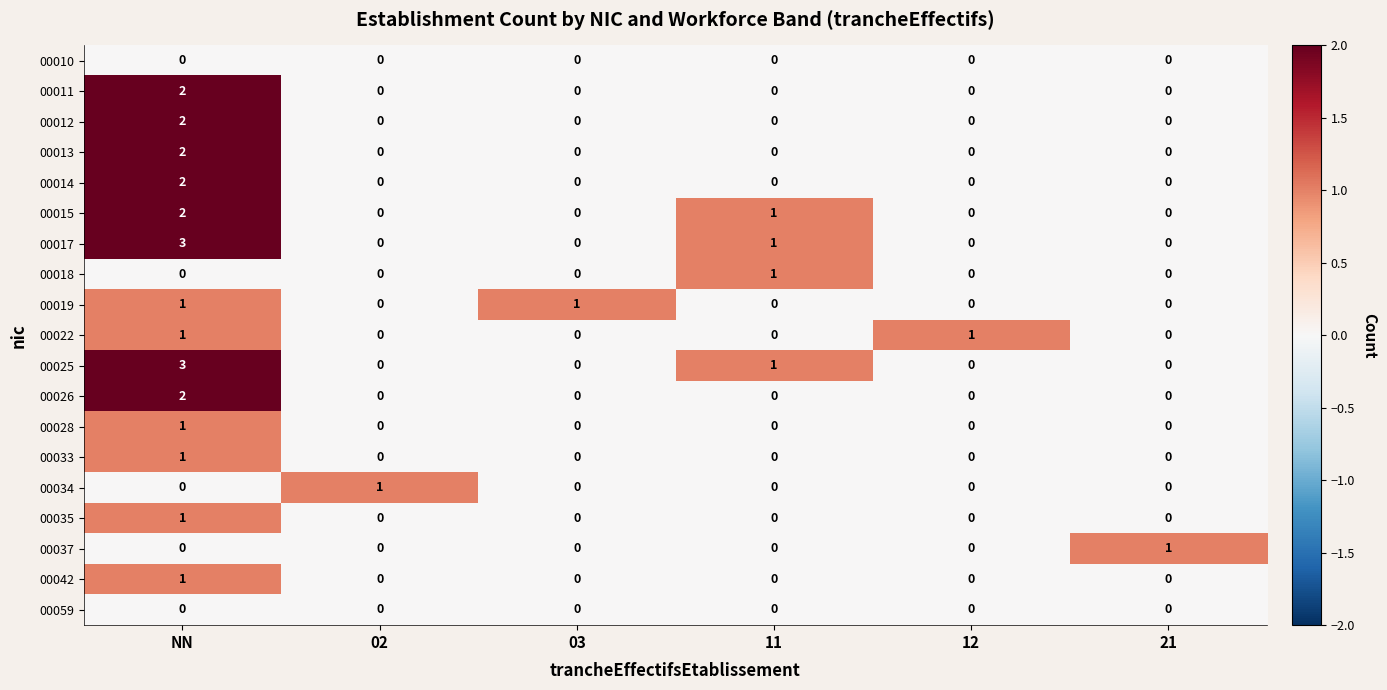

Count the 00012 values in the range 0 to 1.

5